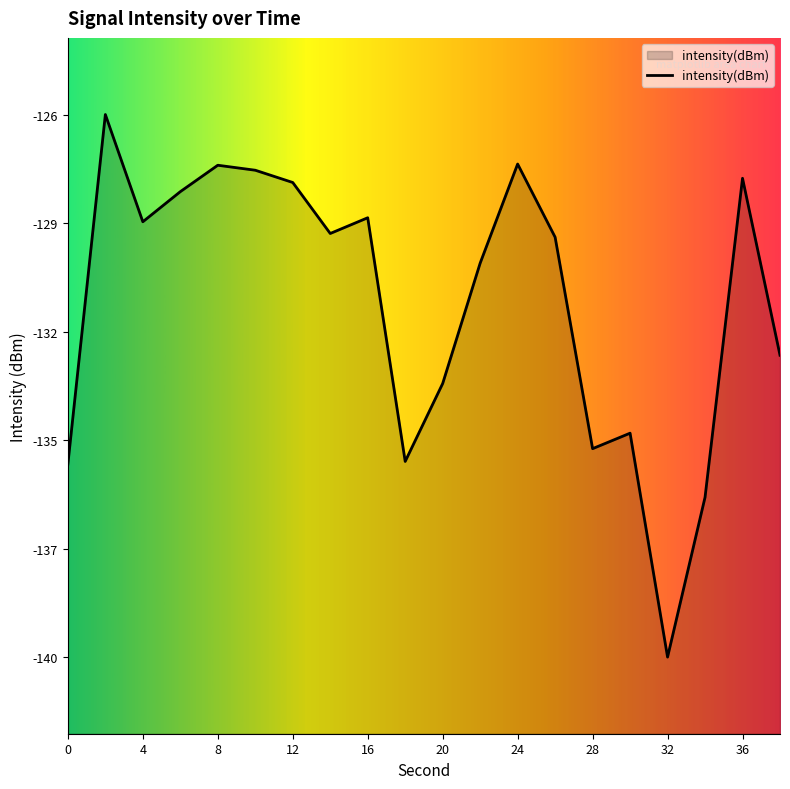

How many interior local peaks (higher than both neighbors) does the data have?

6